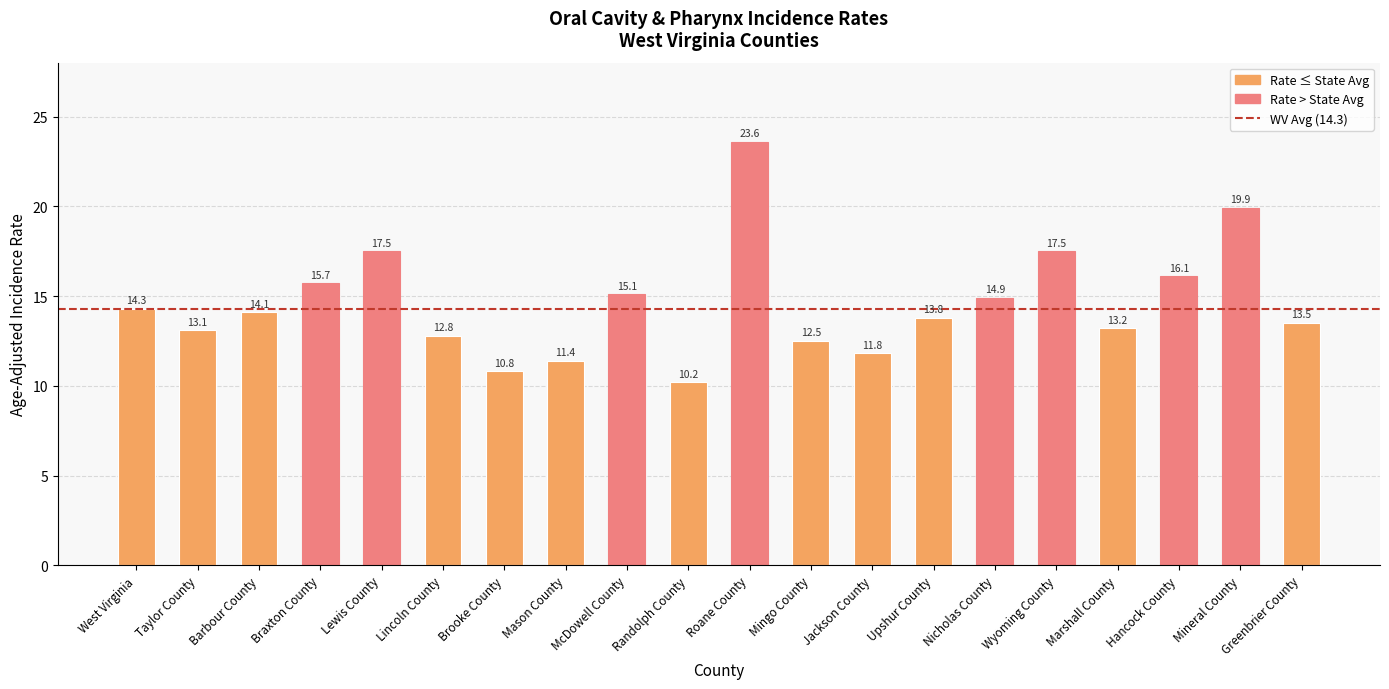

The value at West Virginia is 23.1. True or false?

False